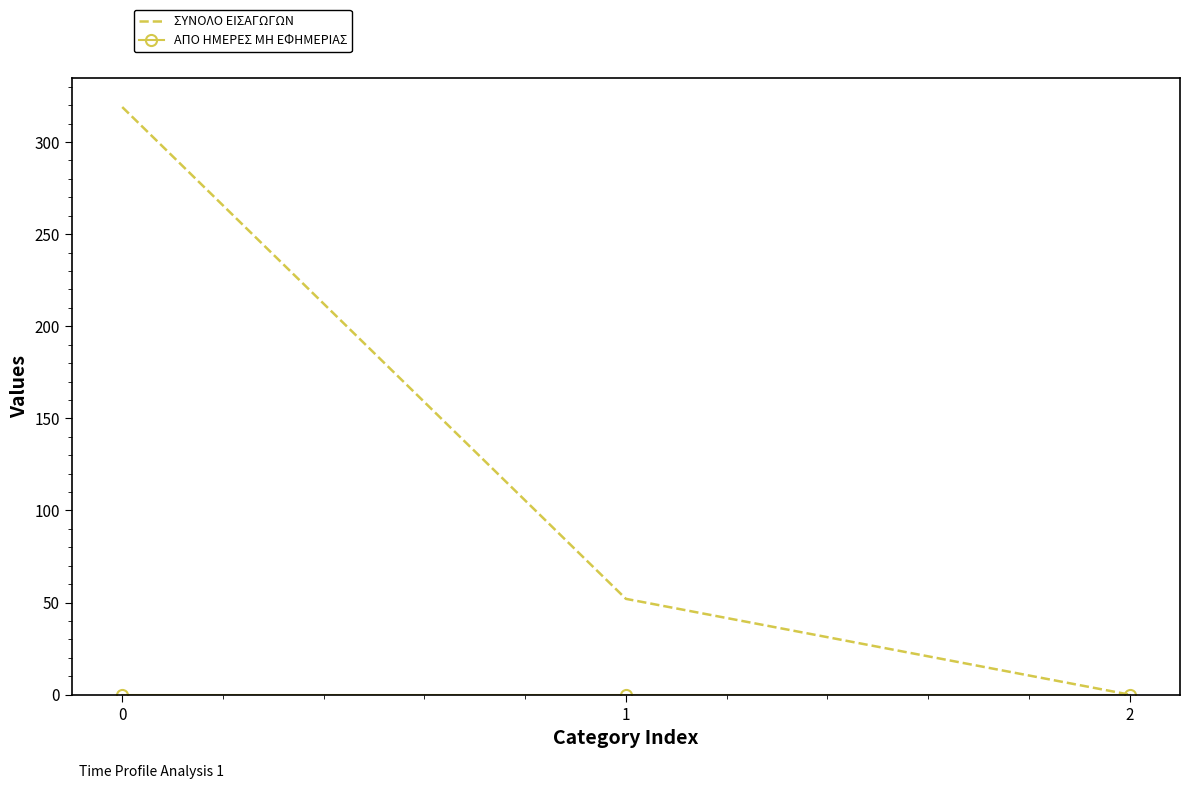

Which series has the largest range (max minus min)?

ΣΥΝΟΛΟ ΕΙΣΑΓΩΓΩΝ